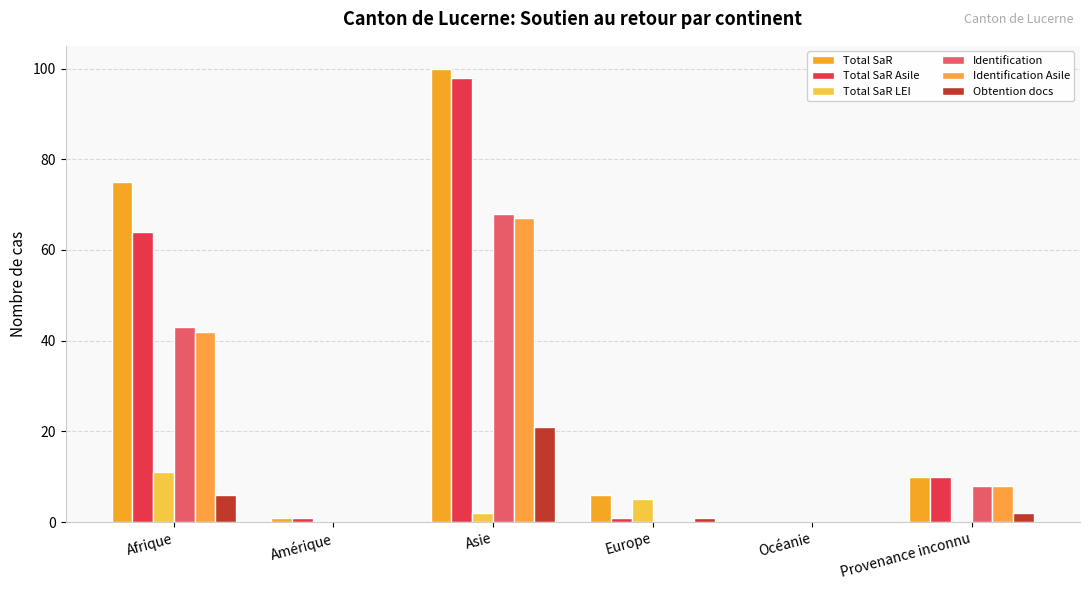

Does the chart contain stacked bars?

No